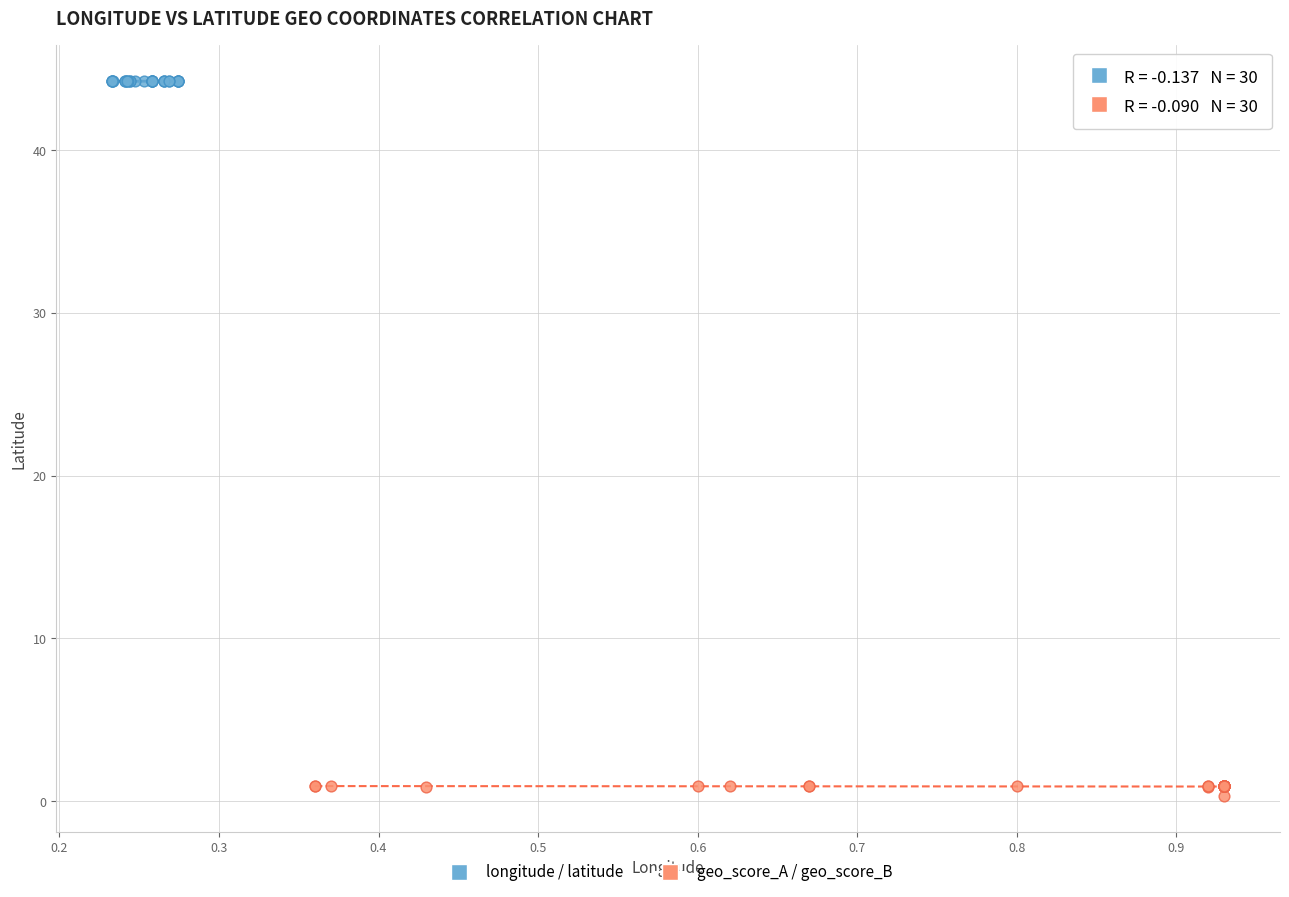

Which series contains the highest Y value?

longitude / latitude